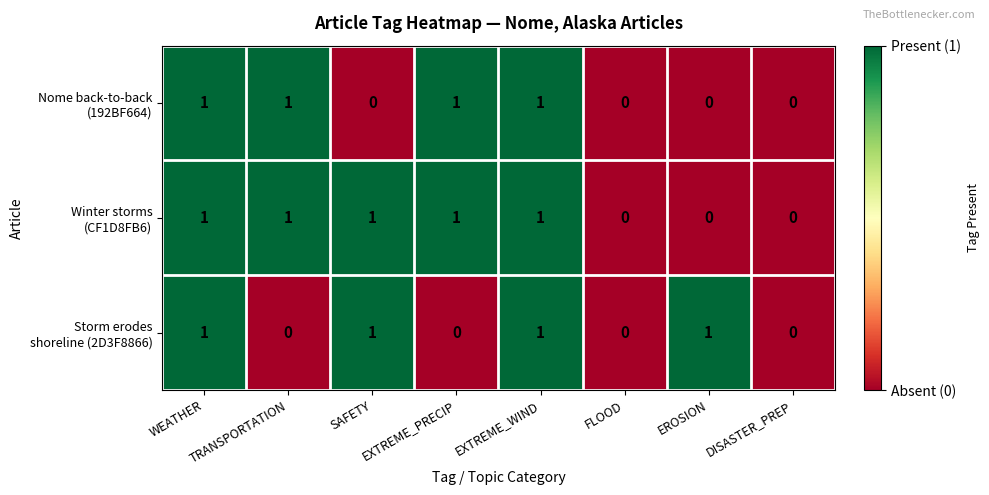

What is the total value across all series at EXTREME_WIND?

3